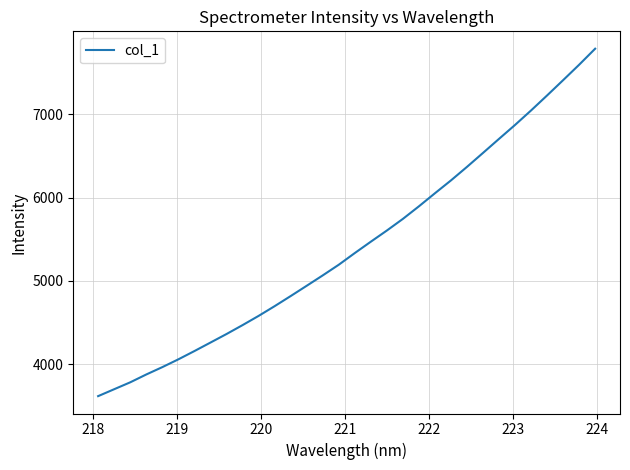

What is the difference between the maximum and minimum values?

4172.6